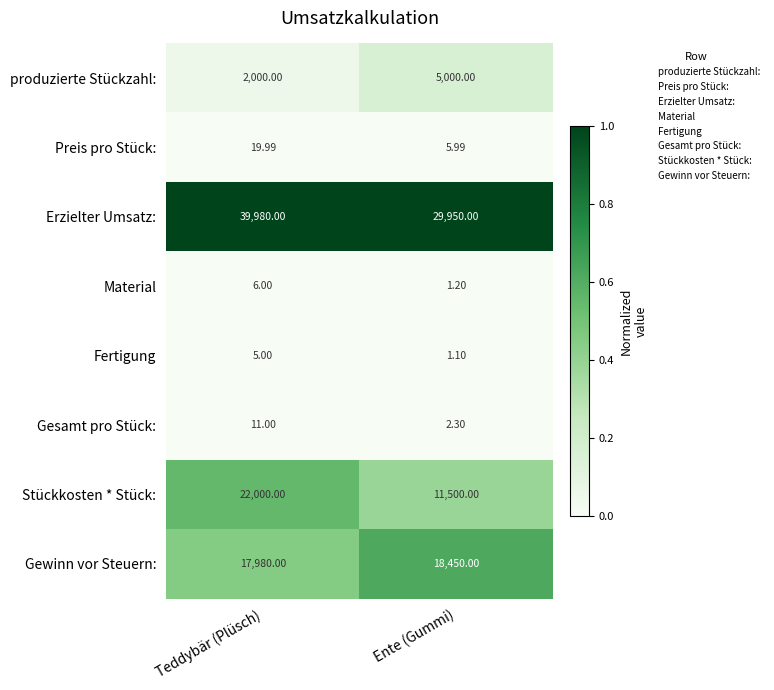

Which series has the widest spread of values?

Stückkosten * Stück: